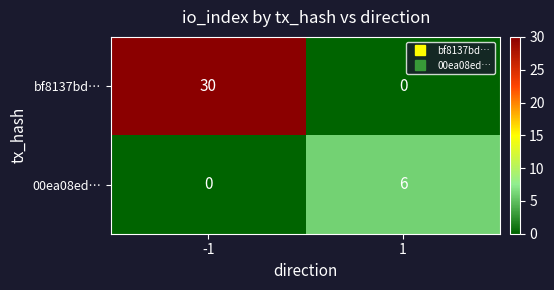

What is the maximum value shown in the chart?

30